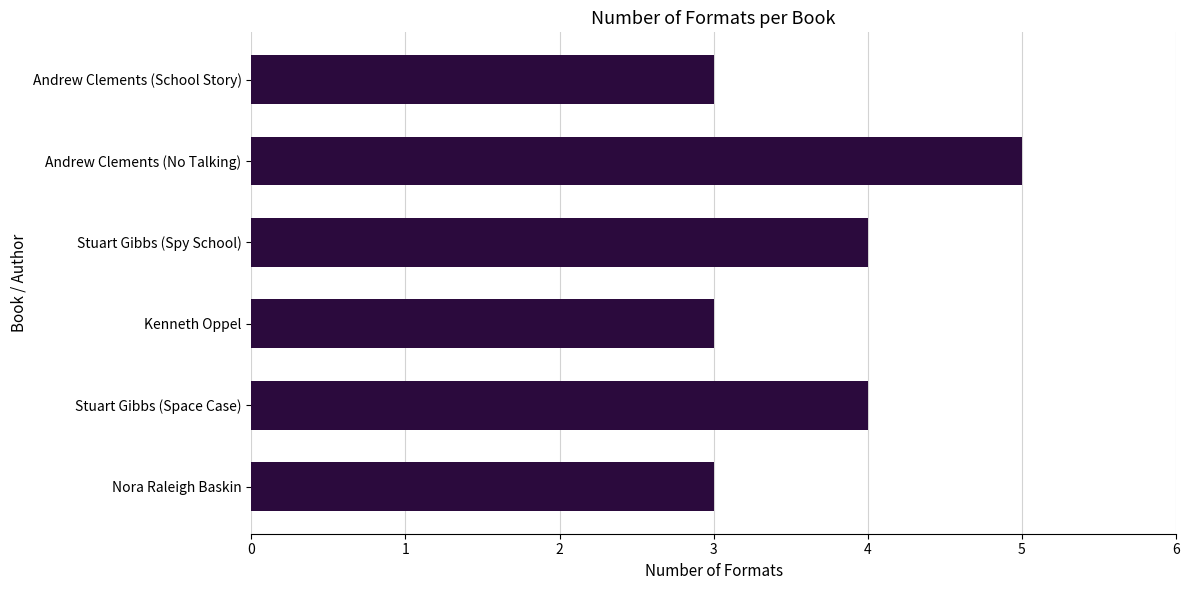

Approximately how many times larger is the value at Nora Raleigh Baskin compared to Andrew Clements (No Talking)?

0.6